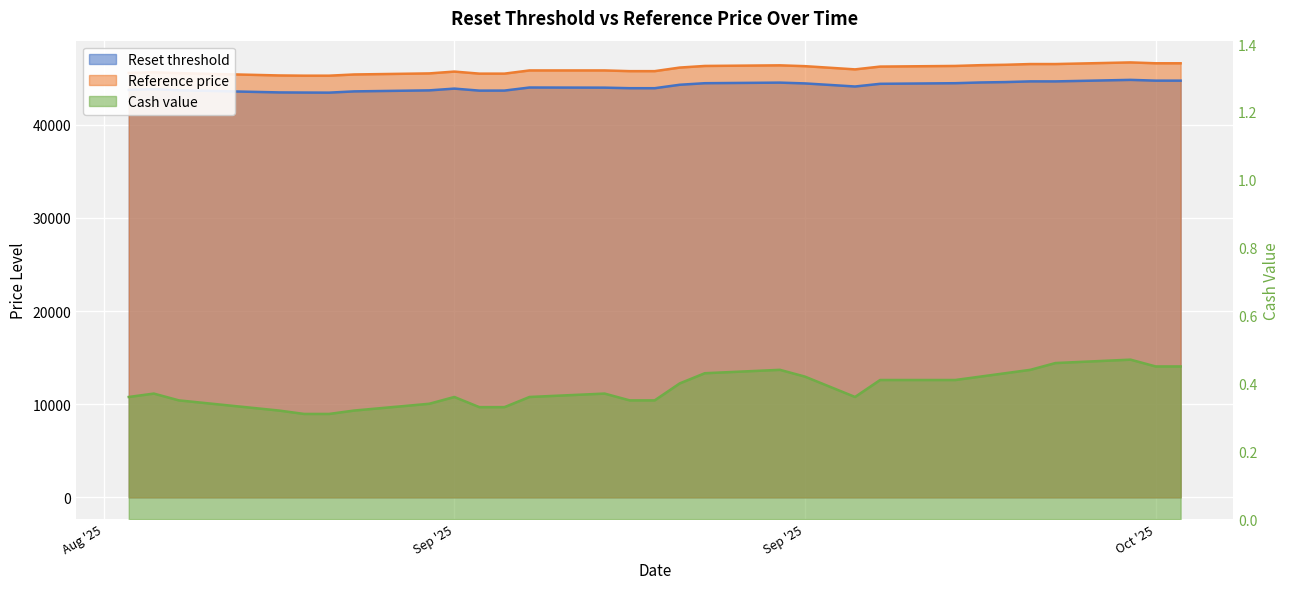

How many lines are shown in the chart?

3